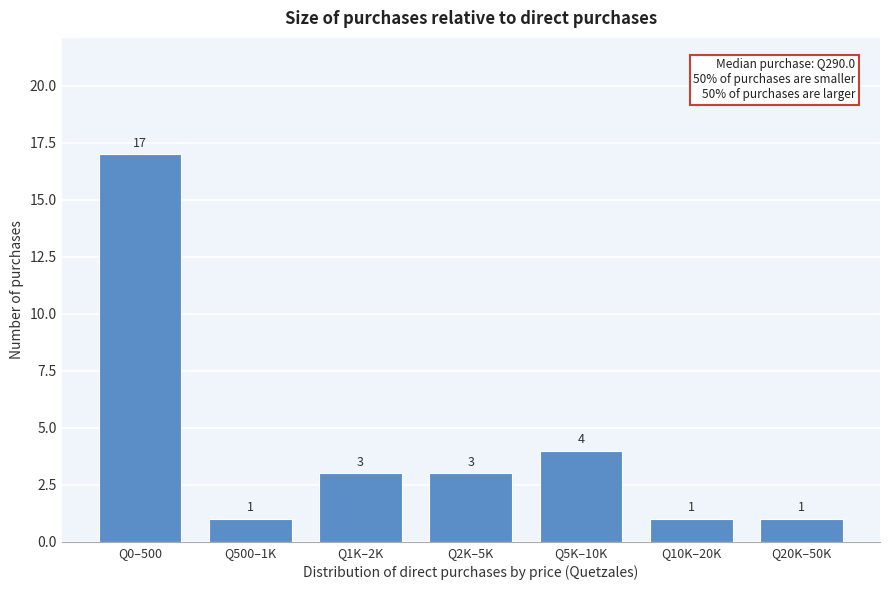

Reading right to left, what are all the values shown in this chart?

Q20K–50K=1	Q10K–20K=1	Q5K–10K=4	Q2K–5K=3	Q1K–2K=3	Q500–1K=1	Q0–500=17